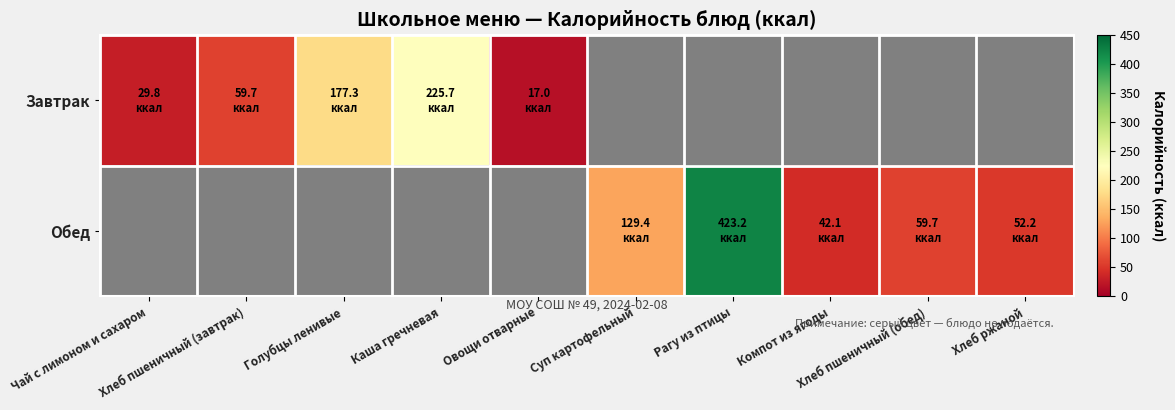

Between Компот из ягоды and Каша гречневая, which is larger?

Каша гречневая